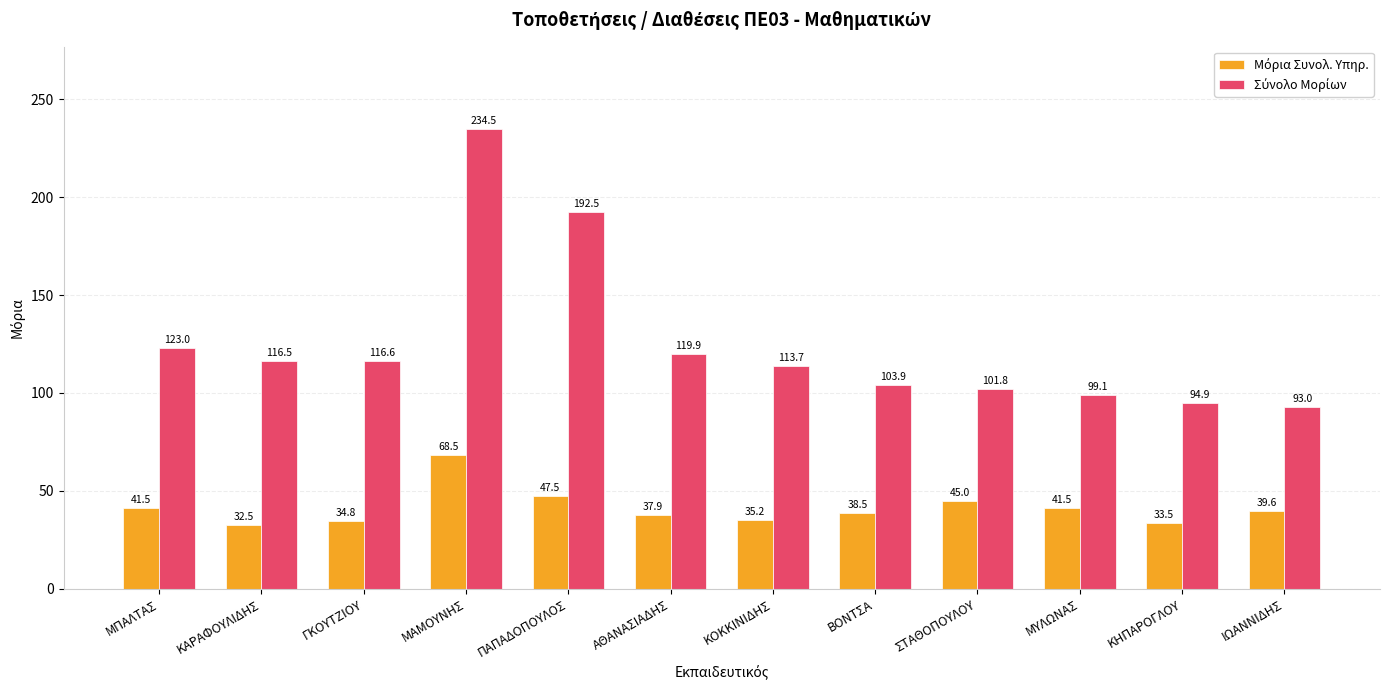

What is the label of the 2nd bar from the left?

ΚΑΡΑΦΟΥΛΙΔΗΣ